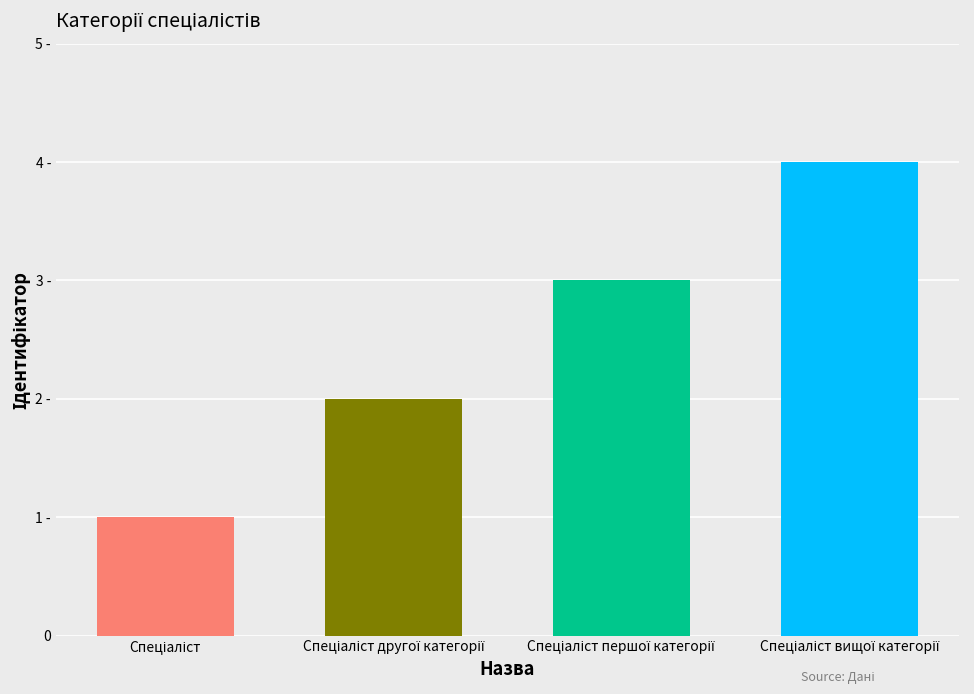

What is the average value?

2